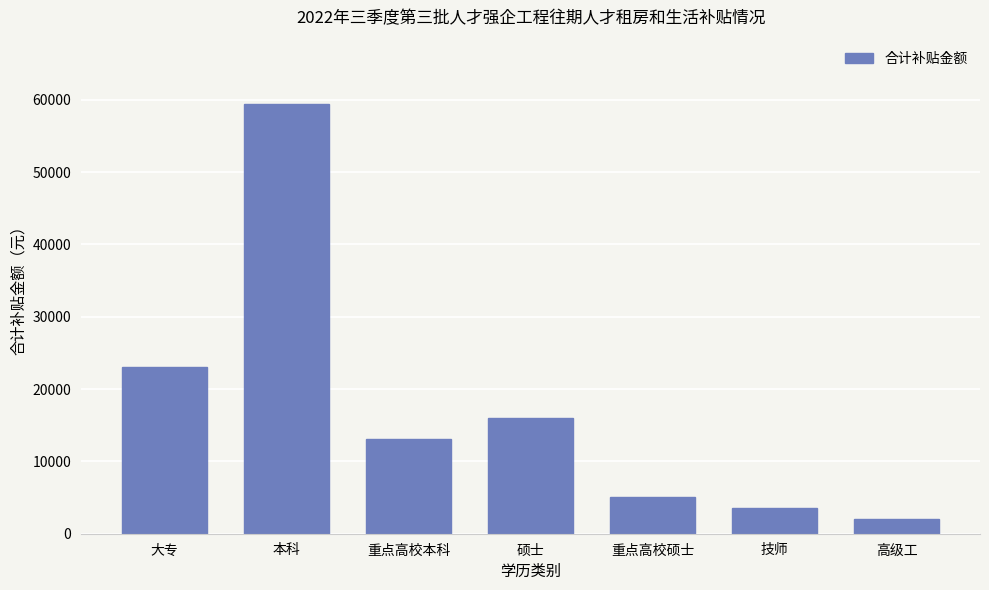

Which has a higher value, 硕士 or 重点高校硕士?

硕士